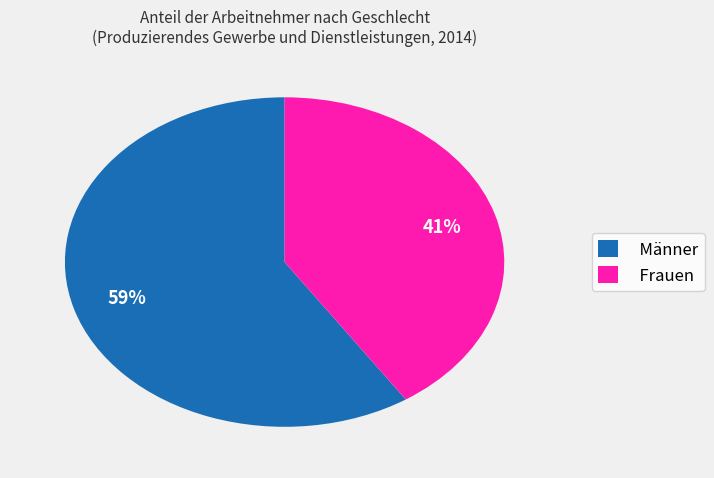

Which has a higher value, Männer or Frauen?

Männer